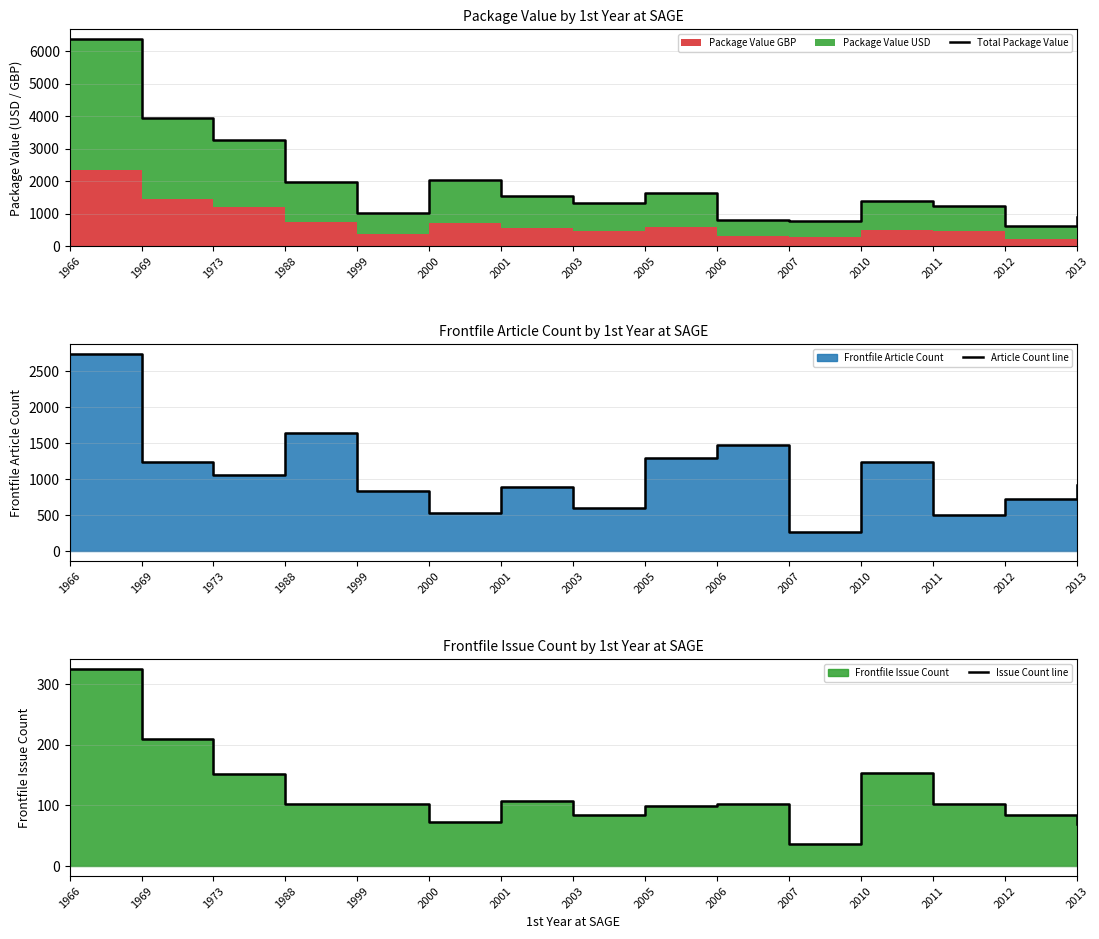

At how many categories does at least one series exceed 2637?

3